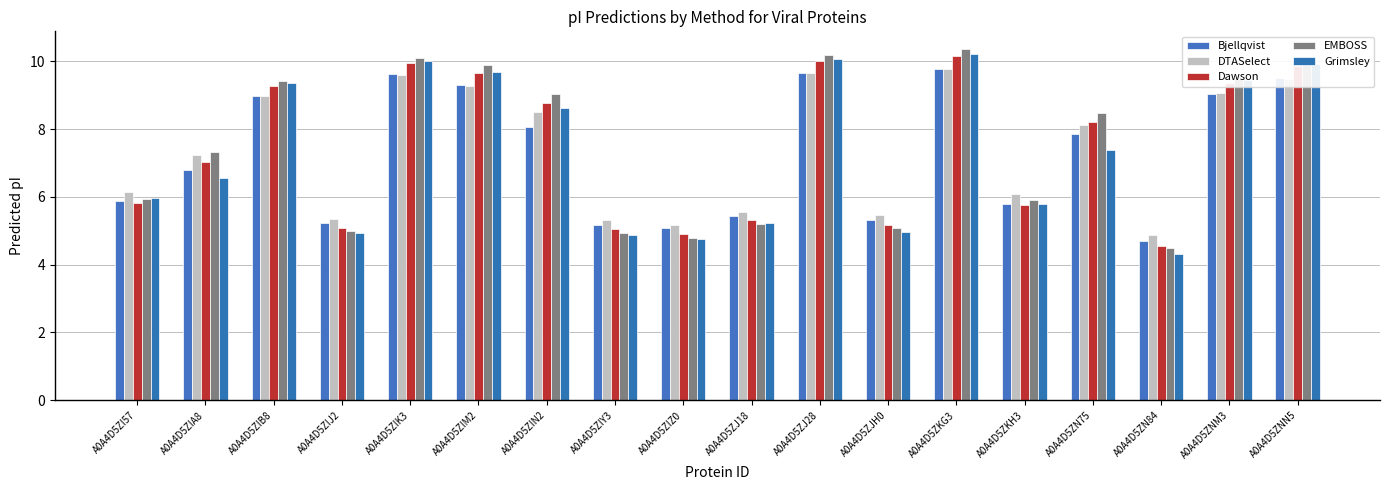

How many groups of bars are there?

18